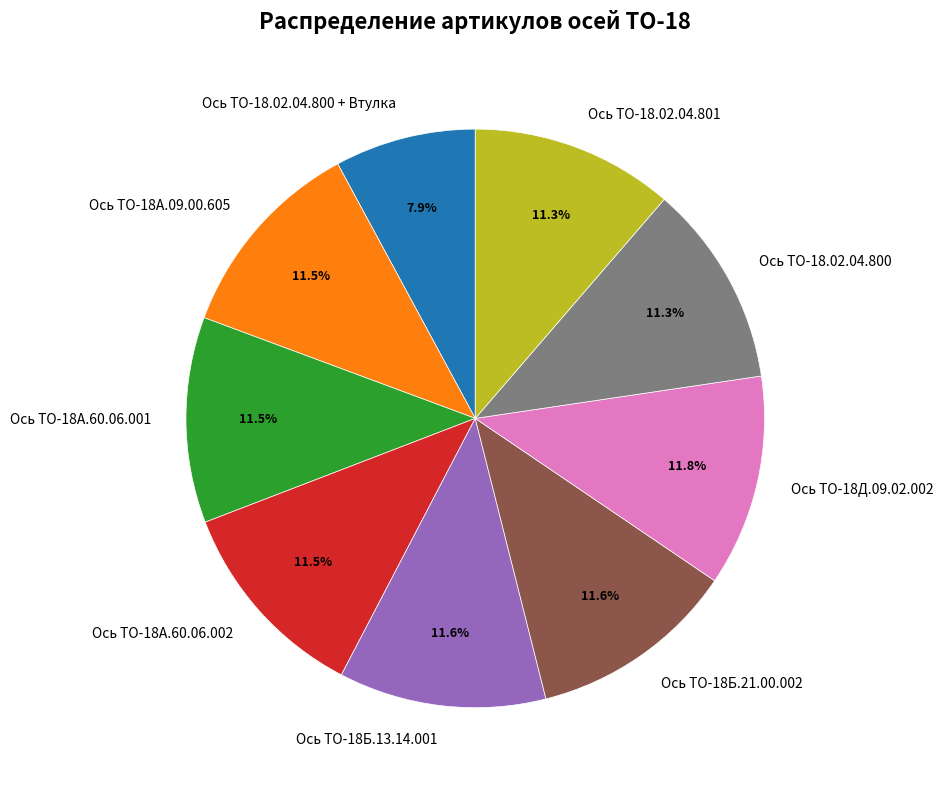

Is there a majority slice in this chart?

No